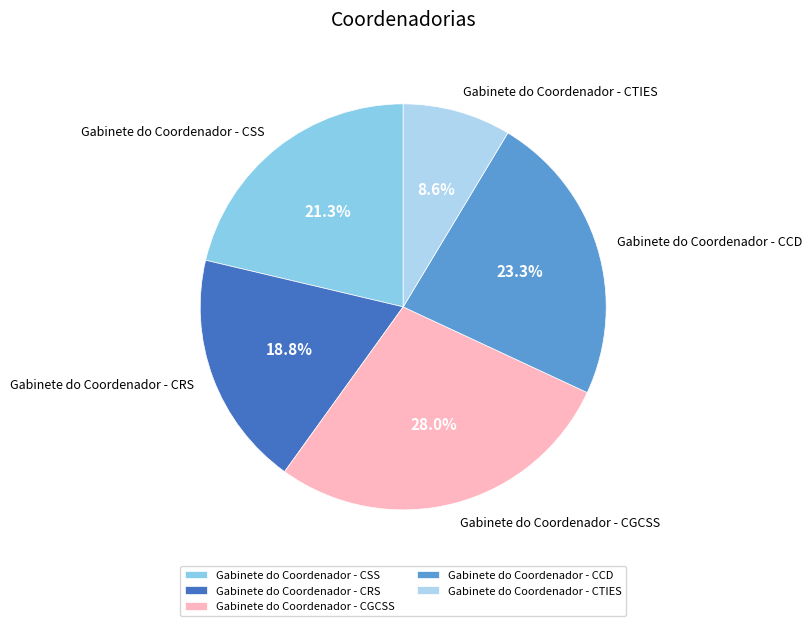

Count the number of slices in the pie.

5